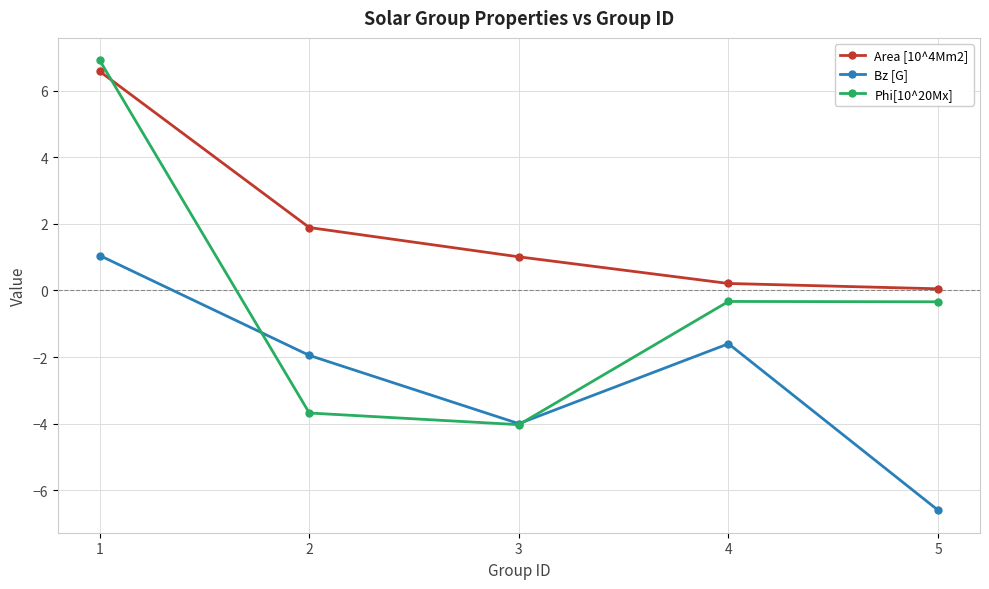

At which category does Bz [G] reach its first local peak?

4